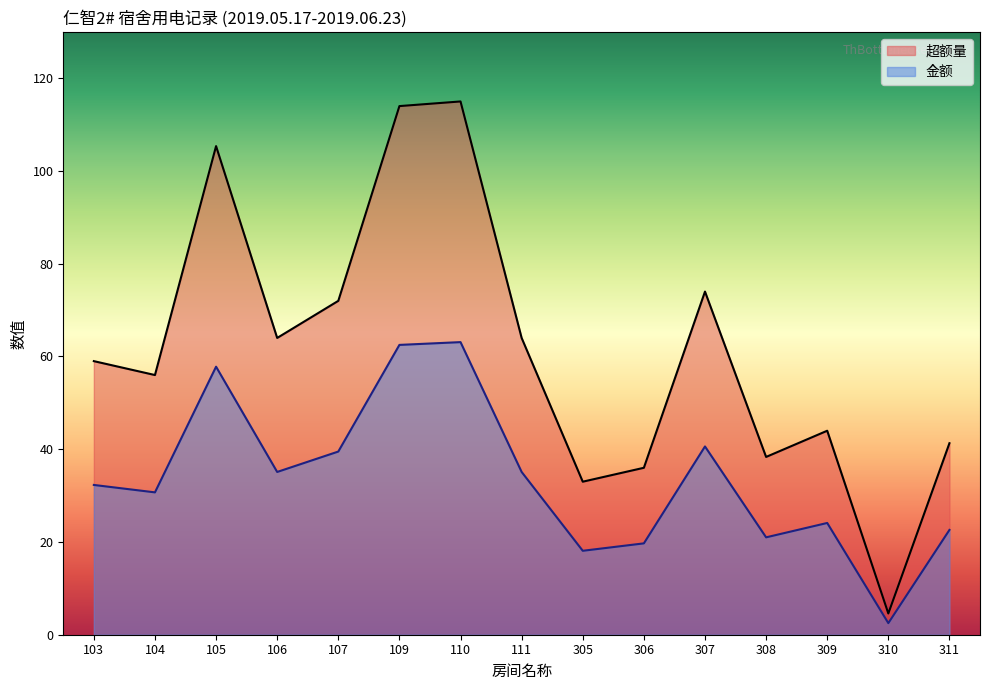

What is the total value across all series at 306?

55.7